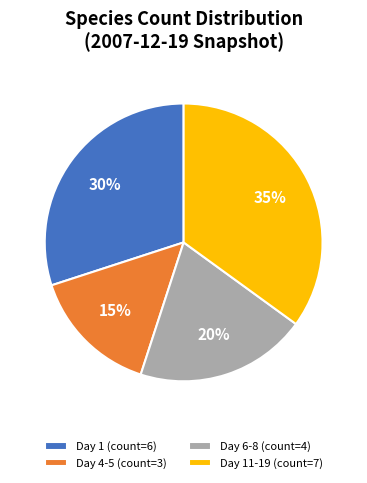

What is the largest slice in the pie chart?

Day 11-19 (count=7)